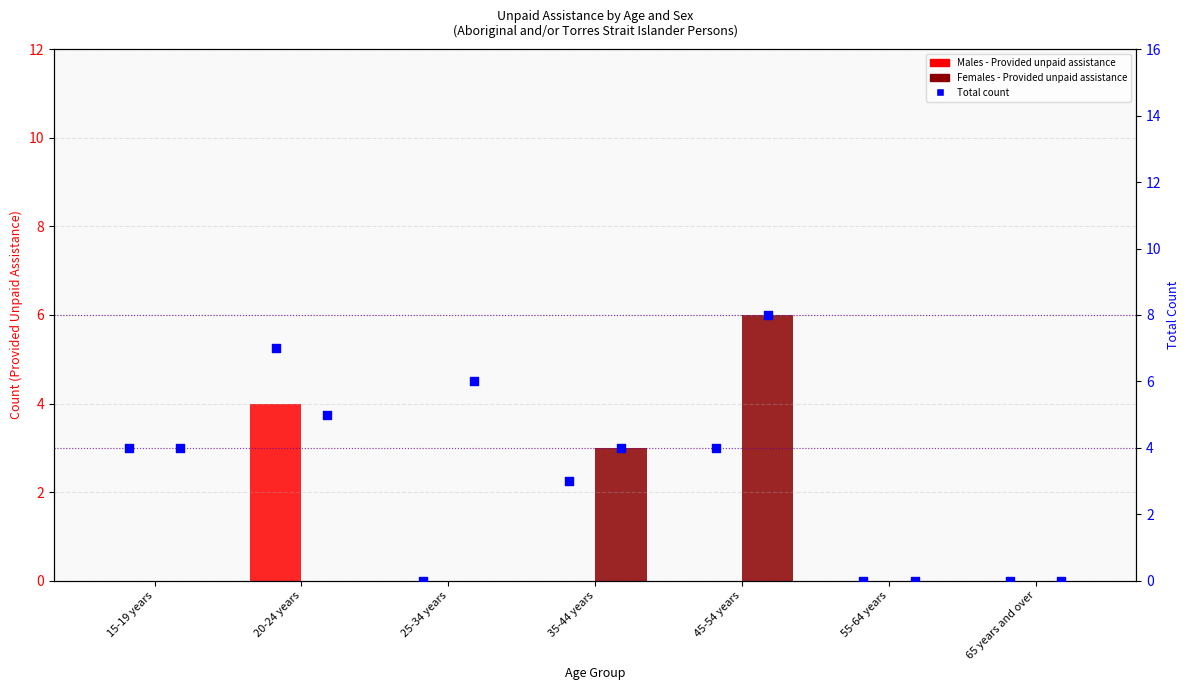

Which series has the widest spread of Y values?

Females Total